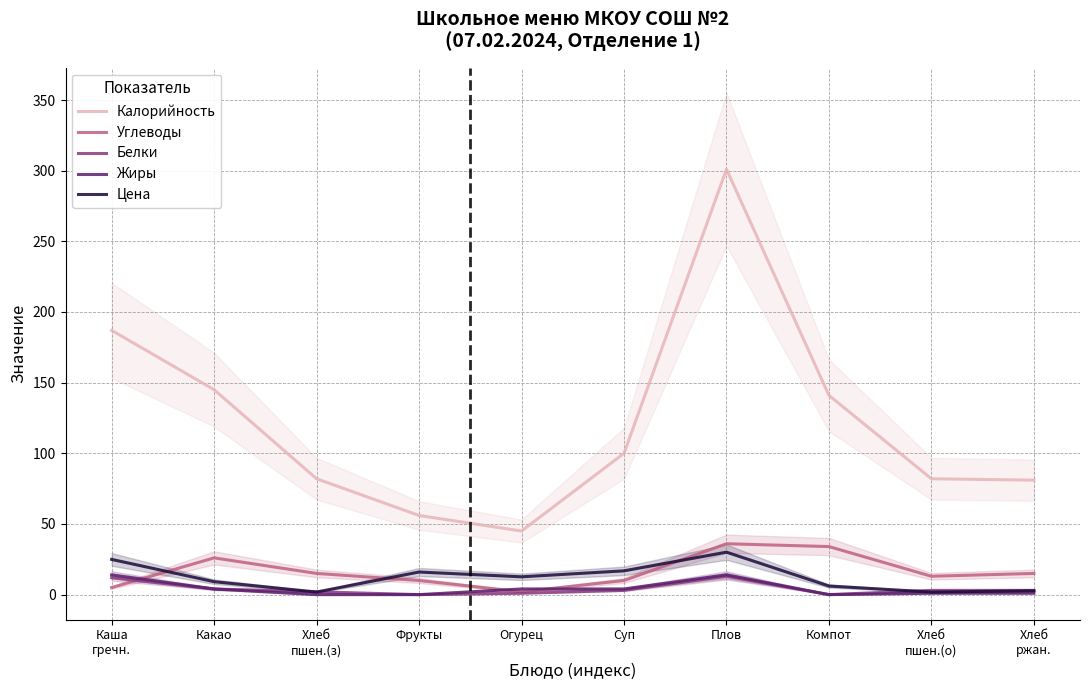

Reading left to right, transcribe all the data shown in this chart.

Калорийность: 187.0	145.0	82.0	56.0	45.0	100.0	301.0	141.0	82.0	81.0
Углеводы: 5.0	26.0	15.0	10.0	2.0	10.0	36.0	34.0	13.0	15.0
Белки: 12.0	4.0	2.0	0.0	1.0	3.0	13.0	0.0	3.0	3.0
Жиры: 14.0	4.0	0.0	0.0	4.0	4.0	14.0	0.0	1.0	1.0
Цена: 24.9	9.2	1.8	16.0	12.6	16.8	30.0	6.1	1.8	2.7